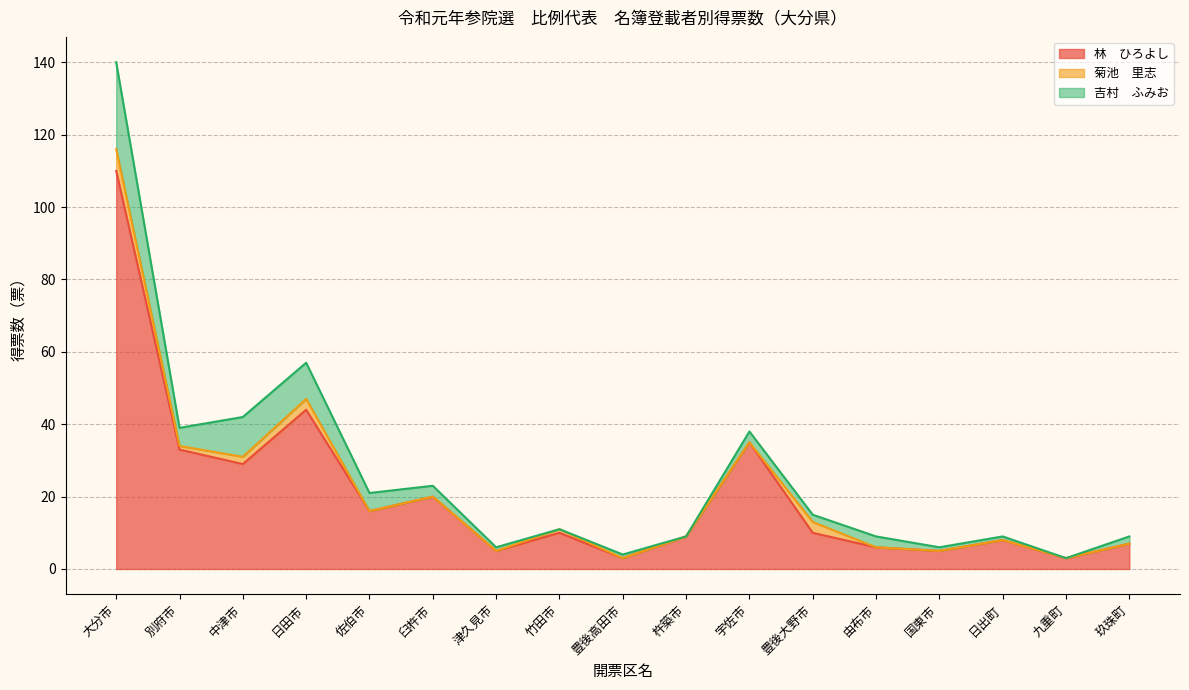

What is the sum of all 吉村　ふみお values?

72.0